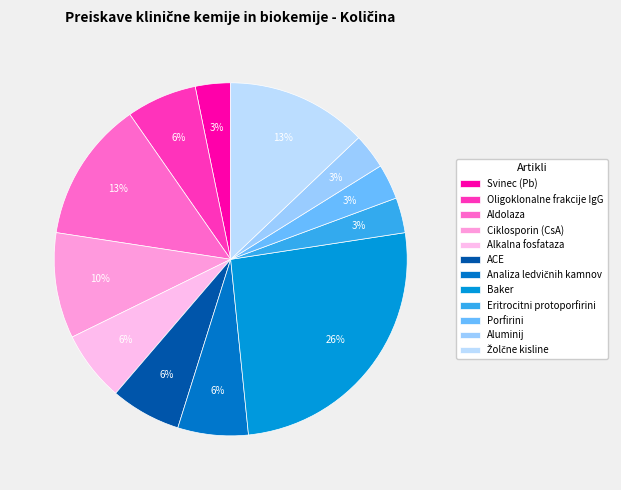

How many slices are in this pie chart?

12